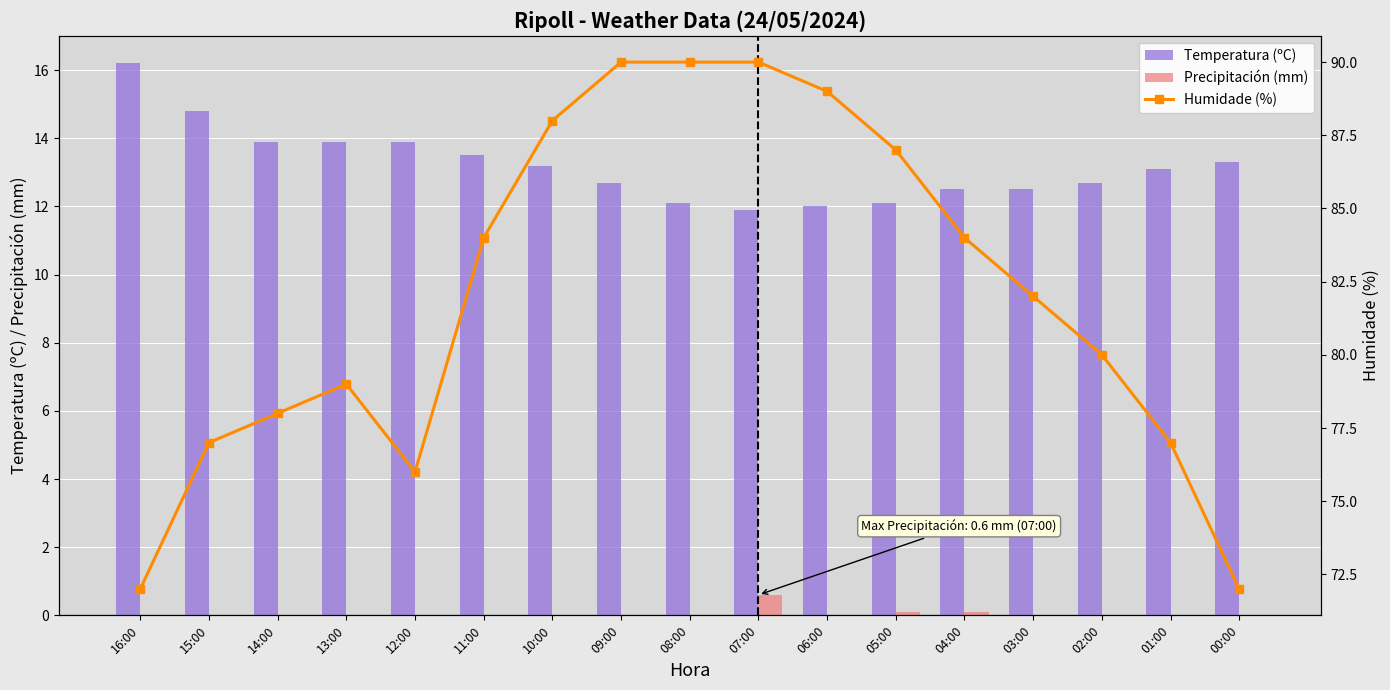

List the series in order of their peak value, lowest first.

Precipitación (mm), Temperatura (ºC), Humidade (%)